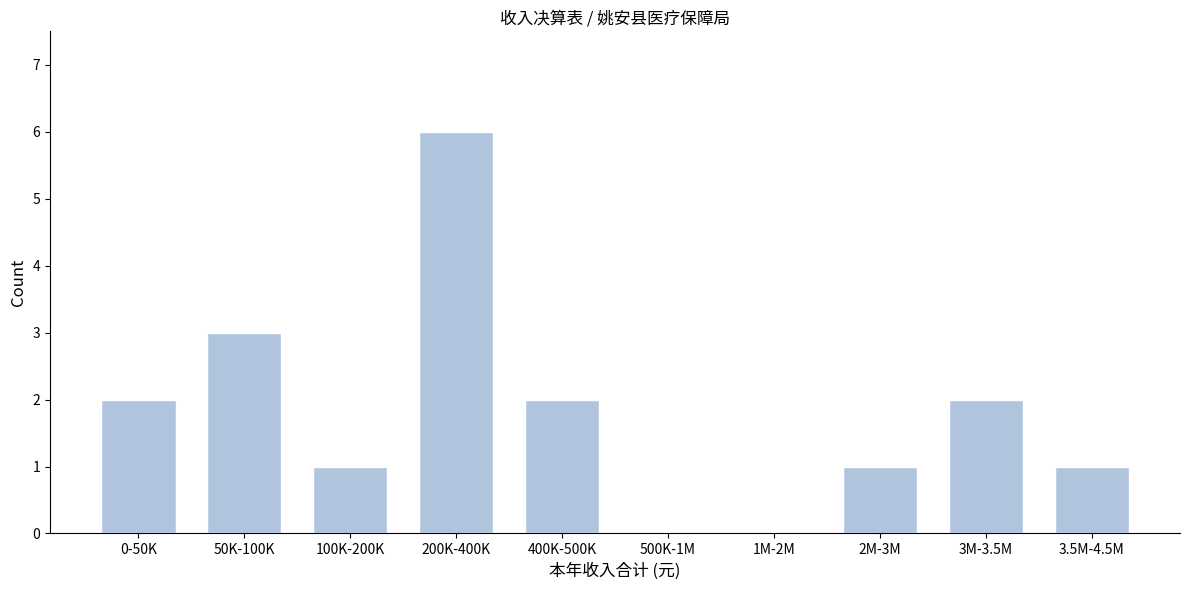

Reading left to right, extract all data points from this chart.

0-50K=2	50K-100K=3	100K-200K=1	200K-400K=6	400K-500K=2	500K-1M=0	1M-2M=0	2M-3M=1	3M-3.5M=2	3.5M-4.5M=1